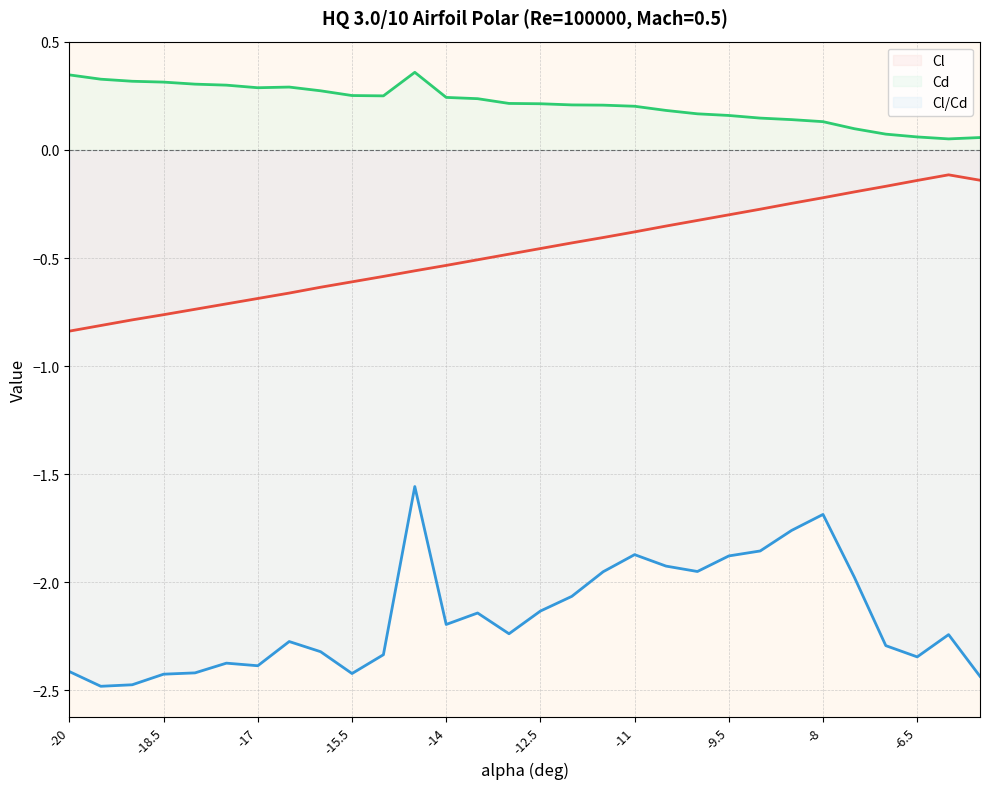

Reading right to left, what are all the values shown in this chart?

Cl: -0.1	-0.1	-0.1	-0.2	-0.2	-0.2	-0.2	-0.3	-0.3	-0.3	-0.4	-0.4	-0.4	-0.4	-0.5	-0.5	-0.5	-0.5	-0.6	-0.6	-0.6	-0.6	-0.7	-0.7	-0.7	-0.7	-0.8	-0.8	-0.8	-0.8
Cd: 0.1	0.1	0.1	0.1	0.1	0.1	0.1	0.1	0.2	0.2	0.2	0.2	0.2	0.2	0.2	0.2	0.2	0.2	0.4	0.3	0.3	0.3	0.3	0.3	0.3	0.3	0.3	0.3	0.3	0.3
Cl/Cd: -2.4	-2.2	-2.3	-2.3	-2.0	-1.7	-1.8	-1.9	-1.9	-1.9	-1.9	-1.9	-2.0	-2.1	-2.1	-2.2	-2.1	-2.2	-1.6	-2.3	-2.4	-2.3	-2.3	-2.4	-2.4	-2.4	-2.4	-2.5	-2.5	-2.4